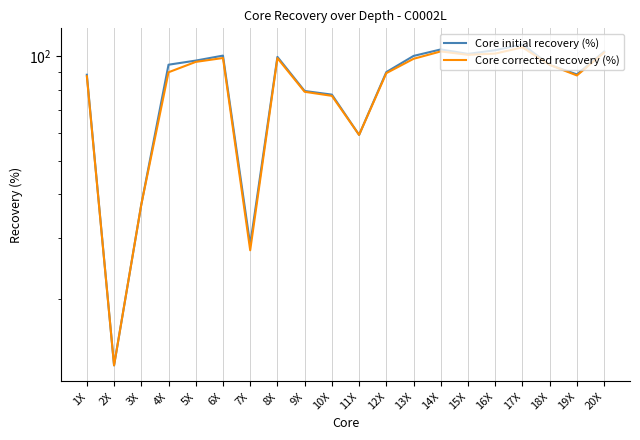

Reading right to left, what are all the values shown in this chart?

Core initial recovery (%): 20X=103.3	19X=88.7	18X=94.5	17X=108.3	16X=104.2	15X=101.7	14X=104.7	13X=100.3	12X=90.1	11X=59.4	10X=77.6	9X=79.5	8X=99.7	7X=28.6	6X=100.5	5X=97.3	4X=94.6	3X=37.4	2X=12.8	1X=88.5
Core corrected recovery (%): 20X=102.6	19X=88.1	18X=94.5	17X=106.2	16X=101.9	15X=101.0	14X=103.4	13X=98.4	12X=89.5	11X=59.4	10X=77.0	9X=79.0	8X=98.8	7X=27.6	6X=99.0	5X=96.4	4X=90.0	3X=37.4	2X=12.8	1X=87.7